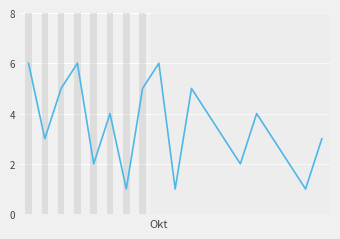

What is the difference between the maximum and minimum values?

5